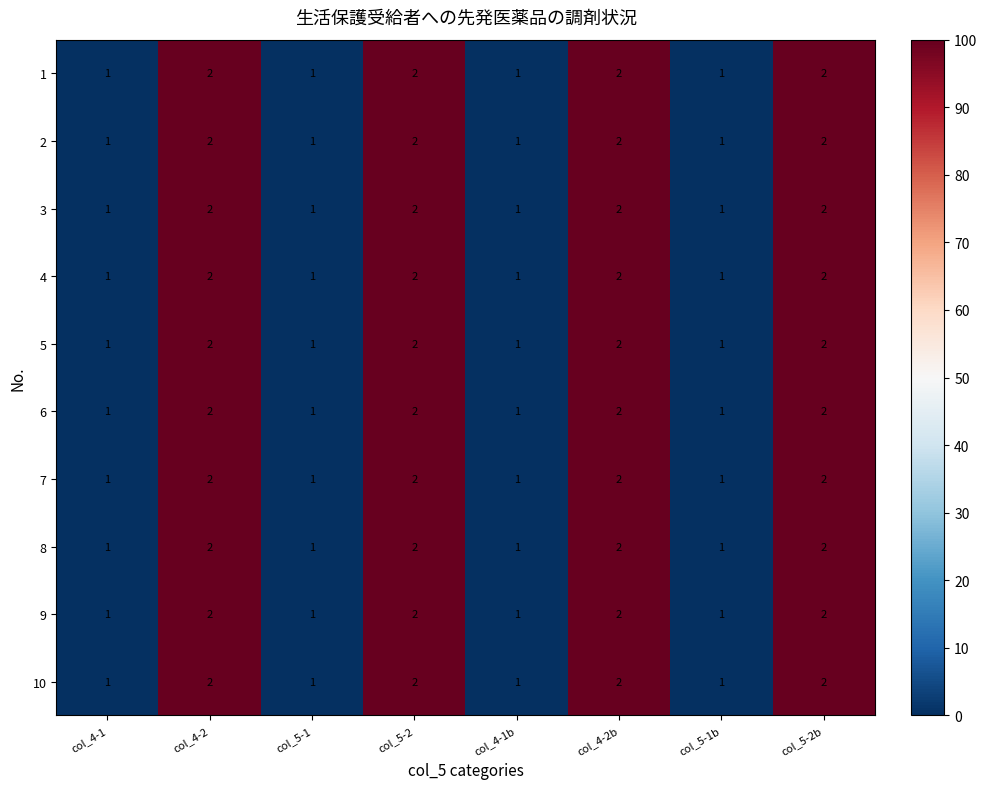

What is the sum of all 7 values?

12